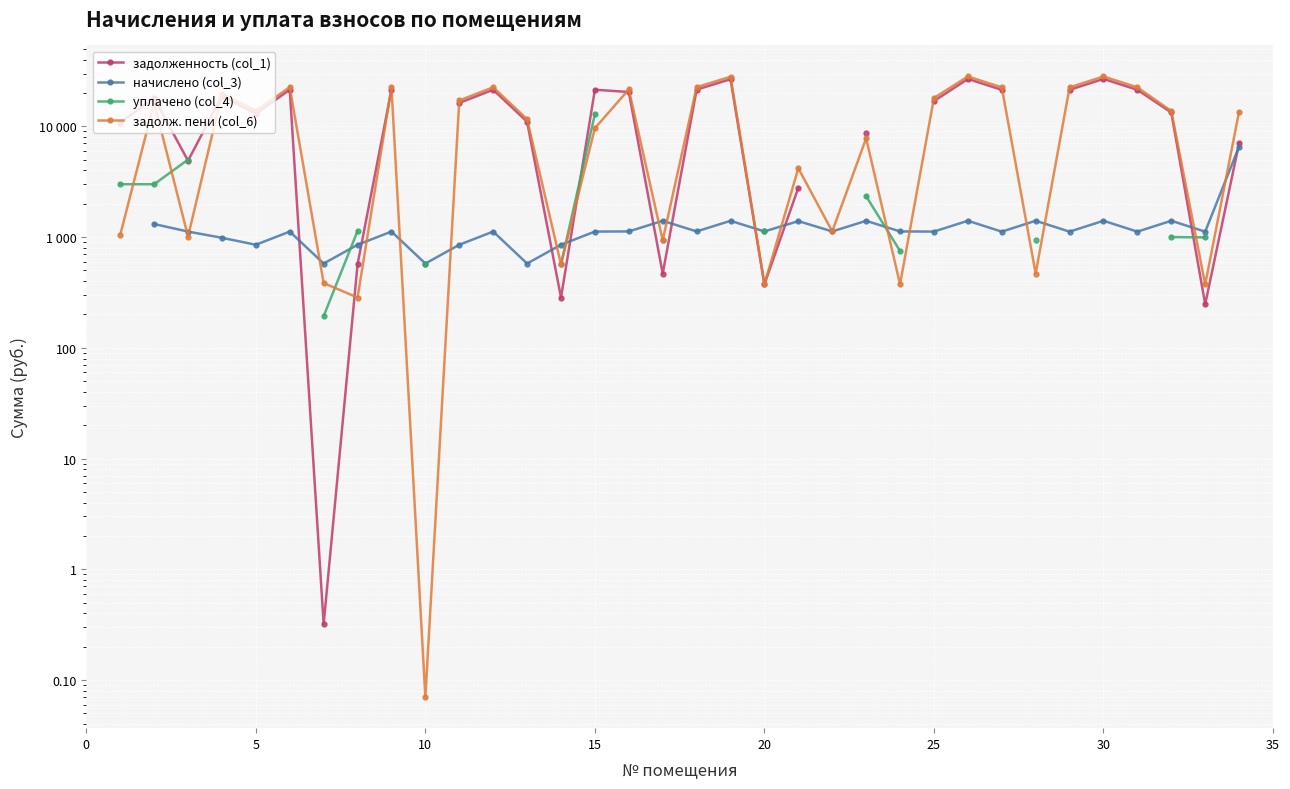

What is the approximate value of задолж. пени (col_6) at 30?

383.9